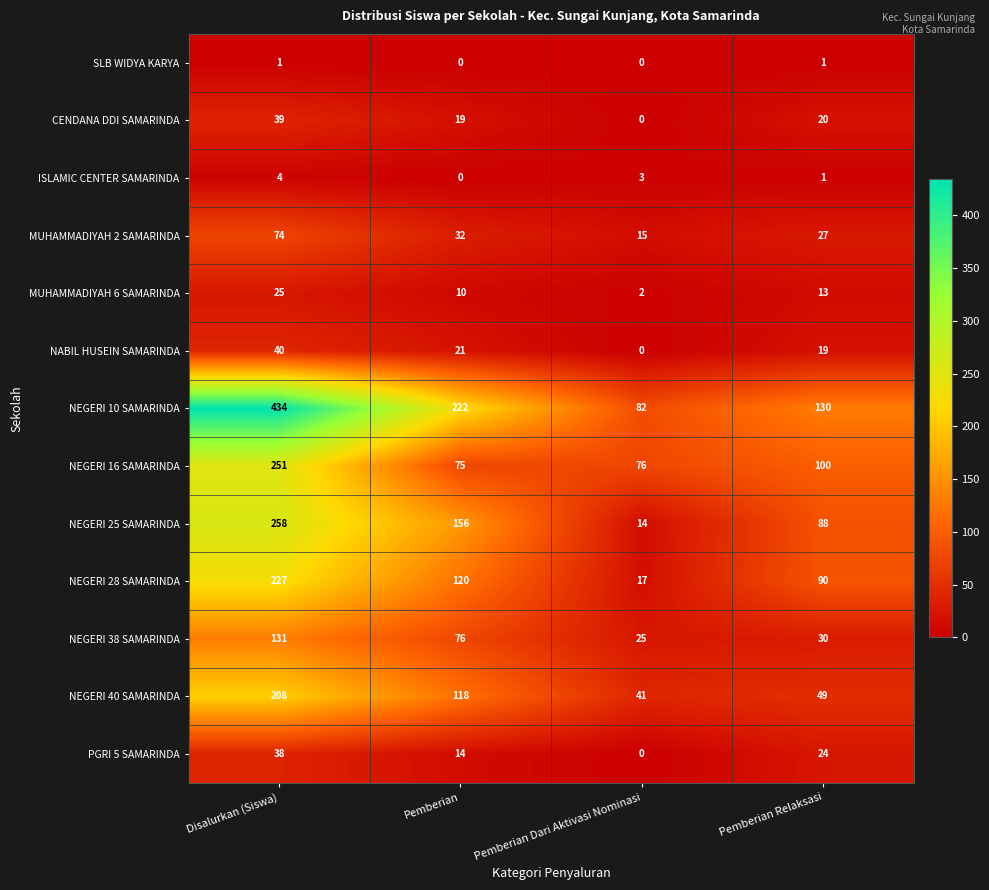

What is the sum of all PGRI 5 SAMARINDA values?

76